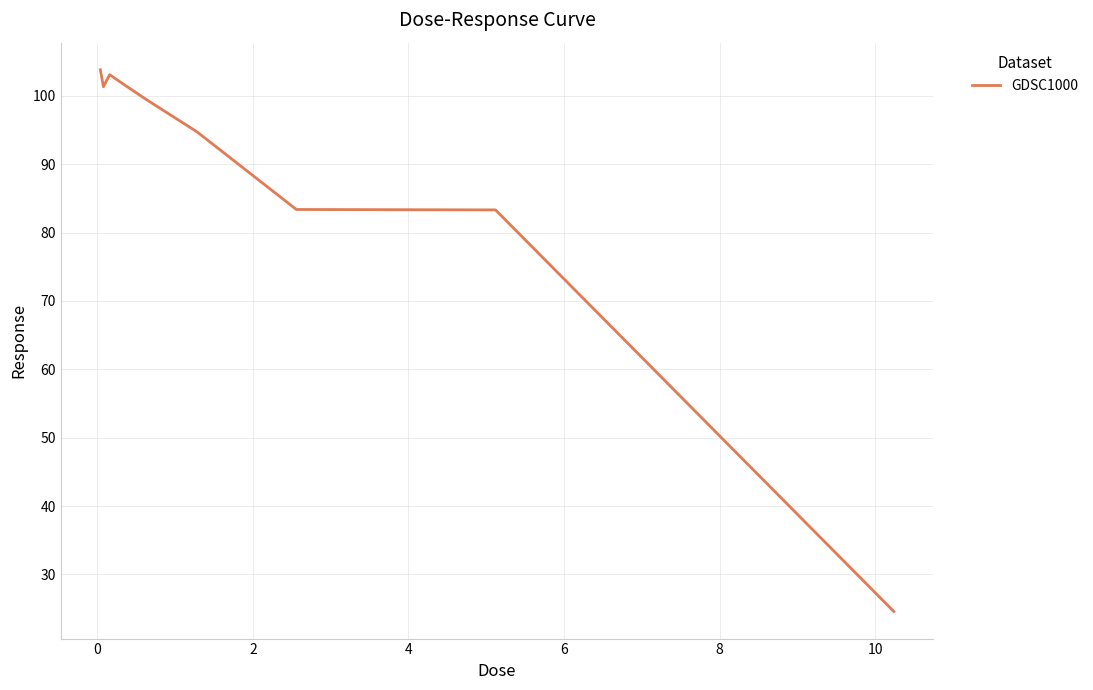

What is the smallest value displayed?

24.6